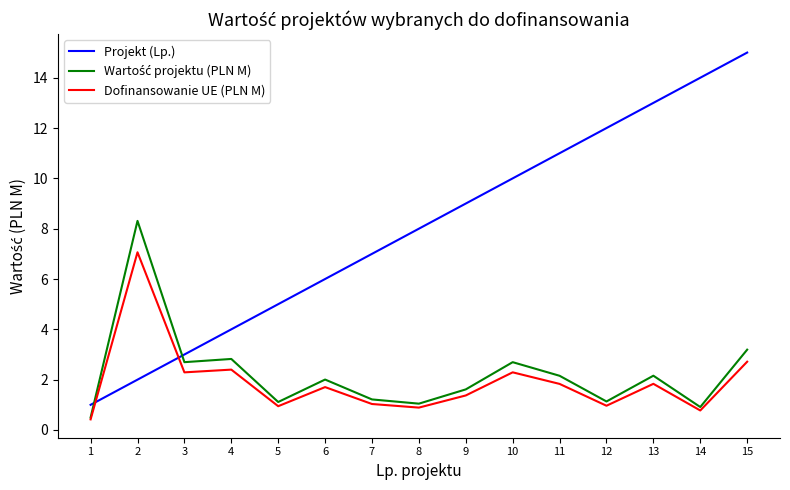

List the labels in order of Projekt (Lp.) value, largest first.

15, 14, 13, 12, 11, 10, 9, 8, 7, 6, 5, 4, 3, 2, 1